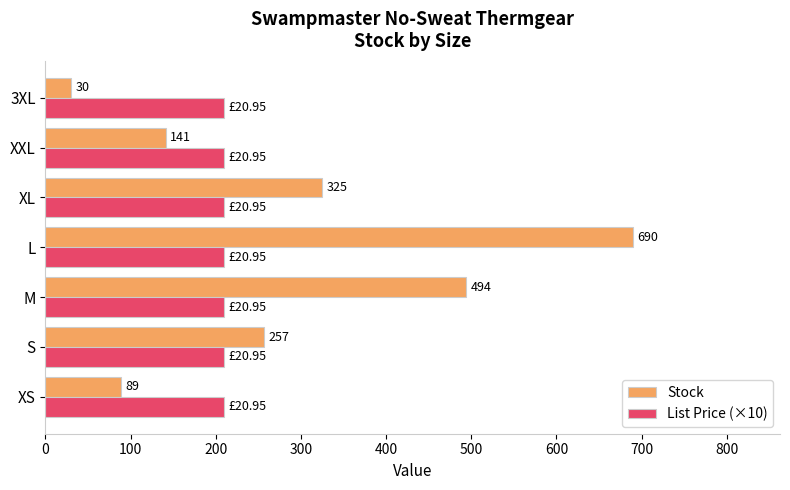

List the labels in order of Stock value, smallest first.

3XL, XS, XXL, S, XL, M, L